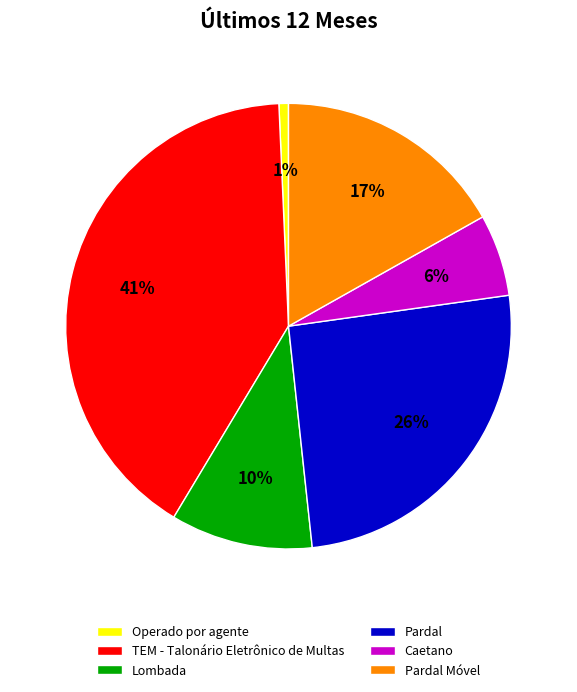

Is there any slice that represents more than half of the pie?

No